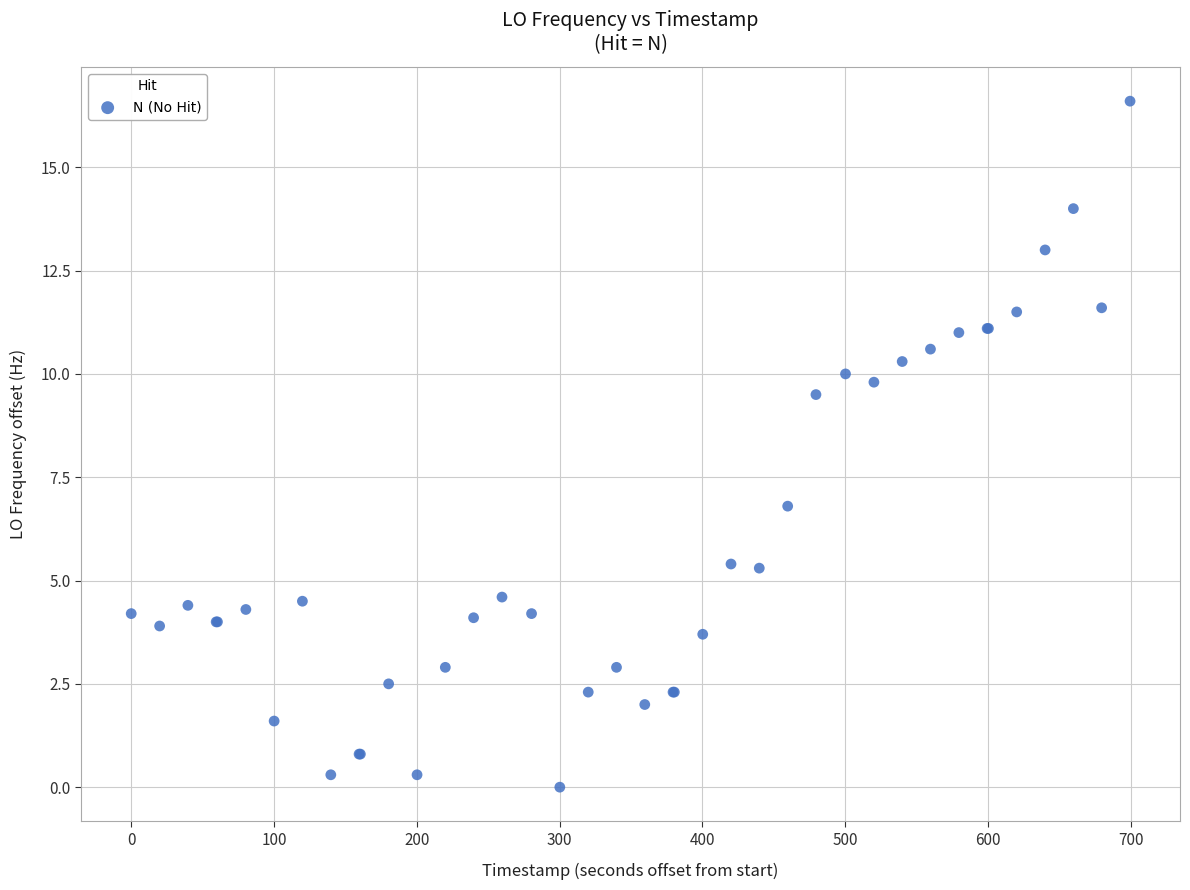

What Y value in the scatter plot is closest to 8?

6.8